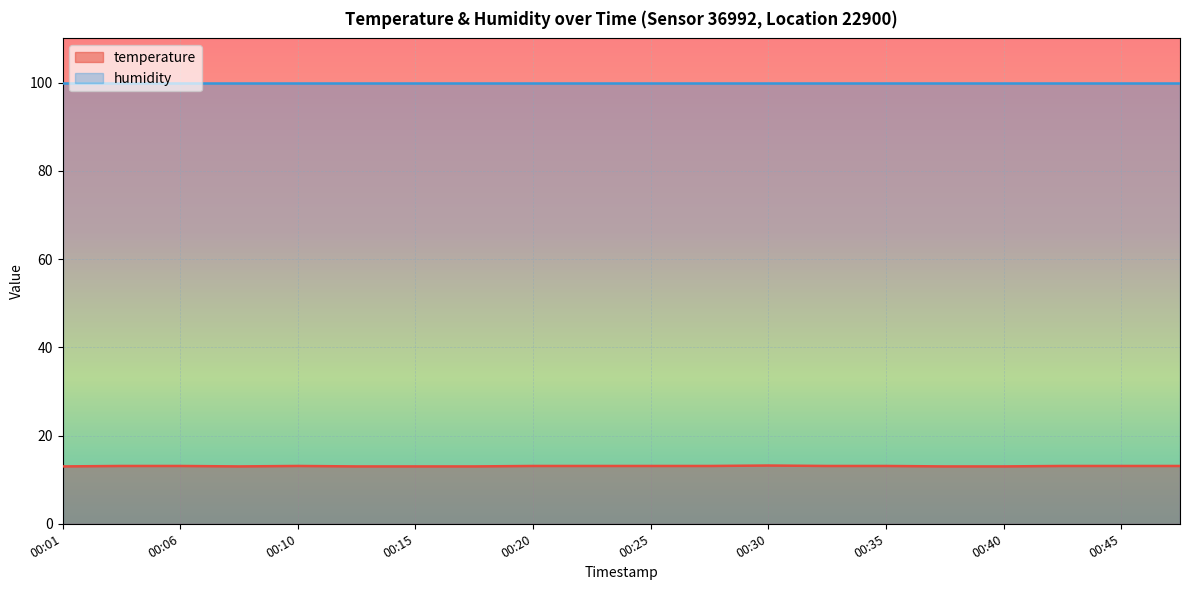

Which has a higher value, 00:37 or 00:47?

00:47